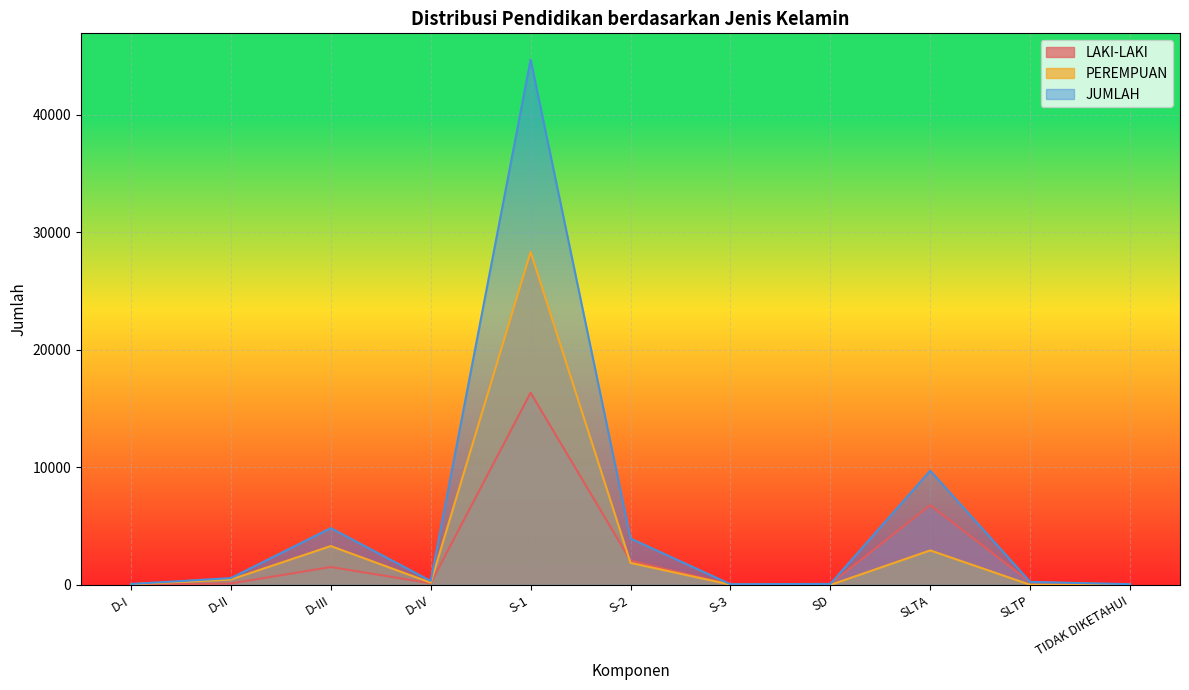

Reading left to right, what are all the values shown in this chart?

LAKI-LAKI: 23	123	1526	145	16361	2077	41	85	6785	244	29
PEREMPUAN: 61	462	3311	196	28340	1878	25	3	2940	17	37
JUMLAH: 84	585	4837	341	44701	3955	66	88	9725	261	66